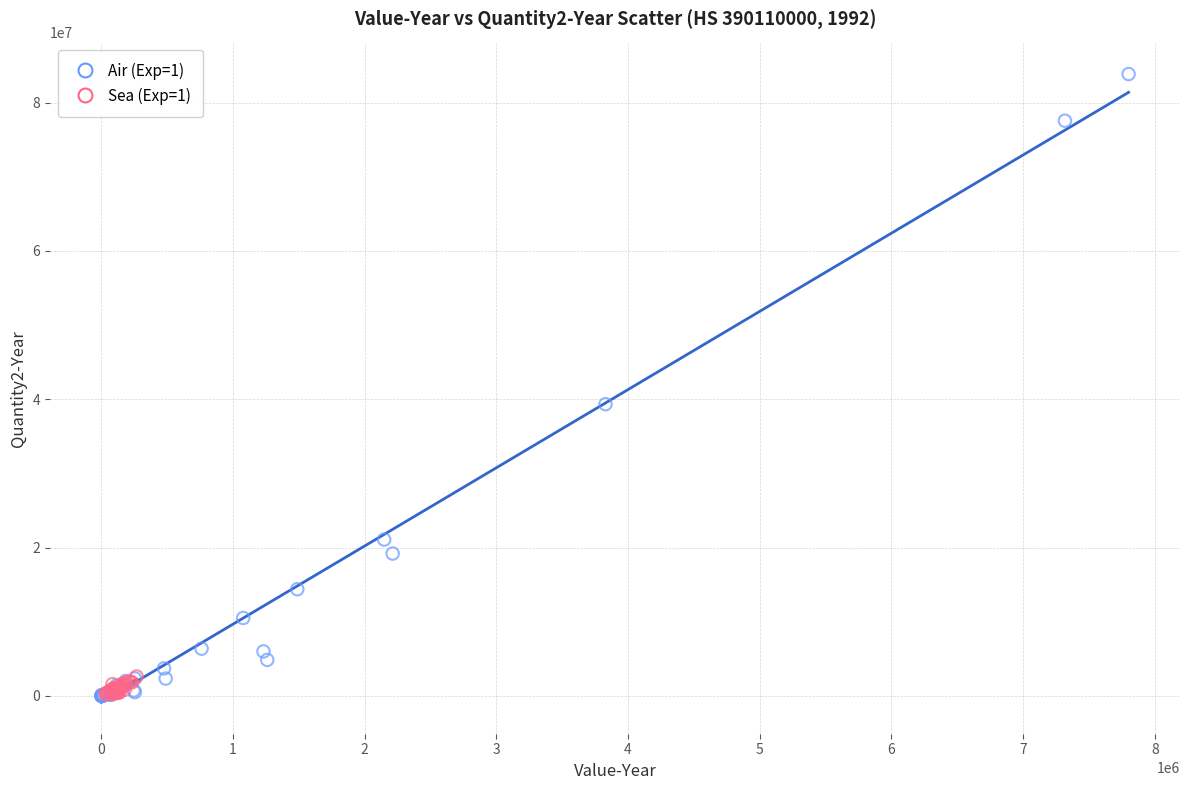

Which series has the largest Y range (max minus min)?

Air (Exp=1)